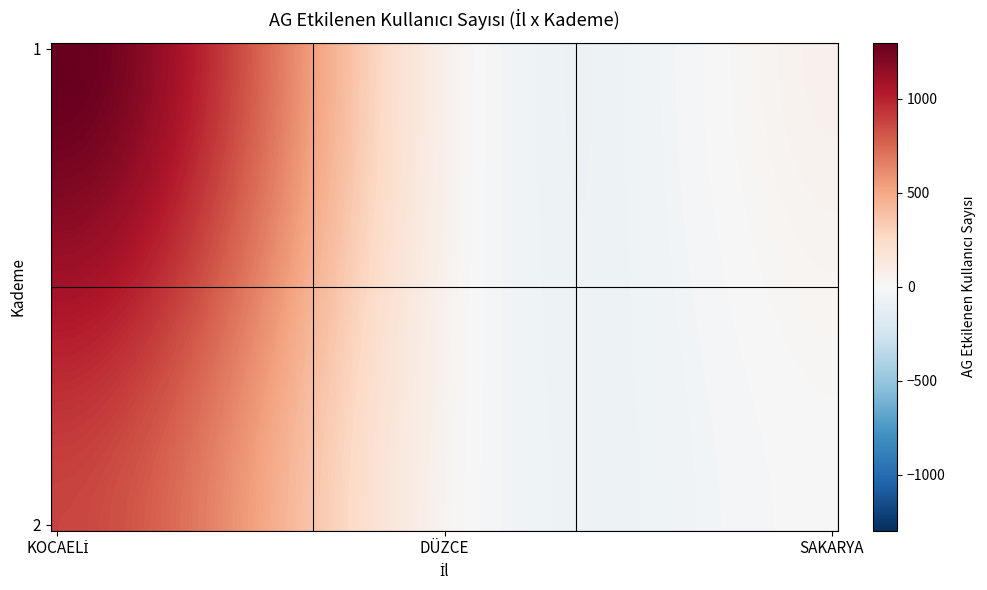

At which category is the sum across all series the highest?

KOCAELİ